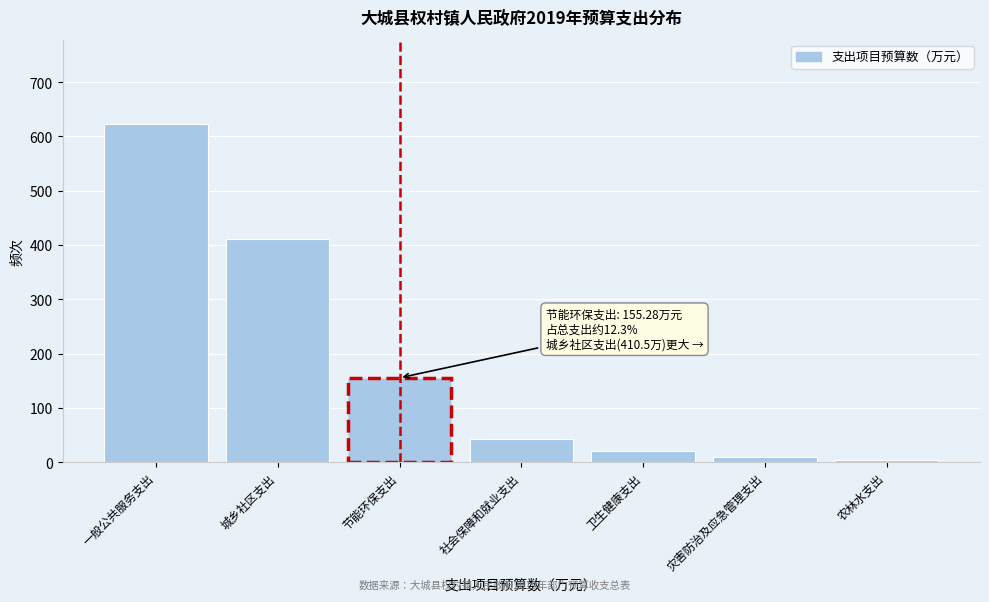

Reading left to right, what are all the values shown in this chart?

622.6	410.5	155.3	42.9	20.3	10.0	4.1